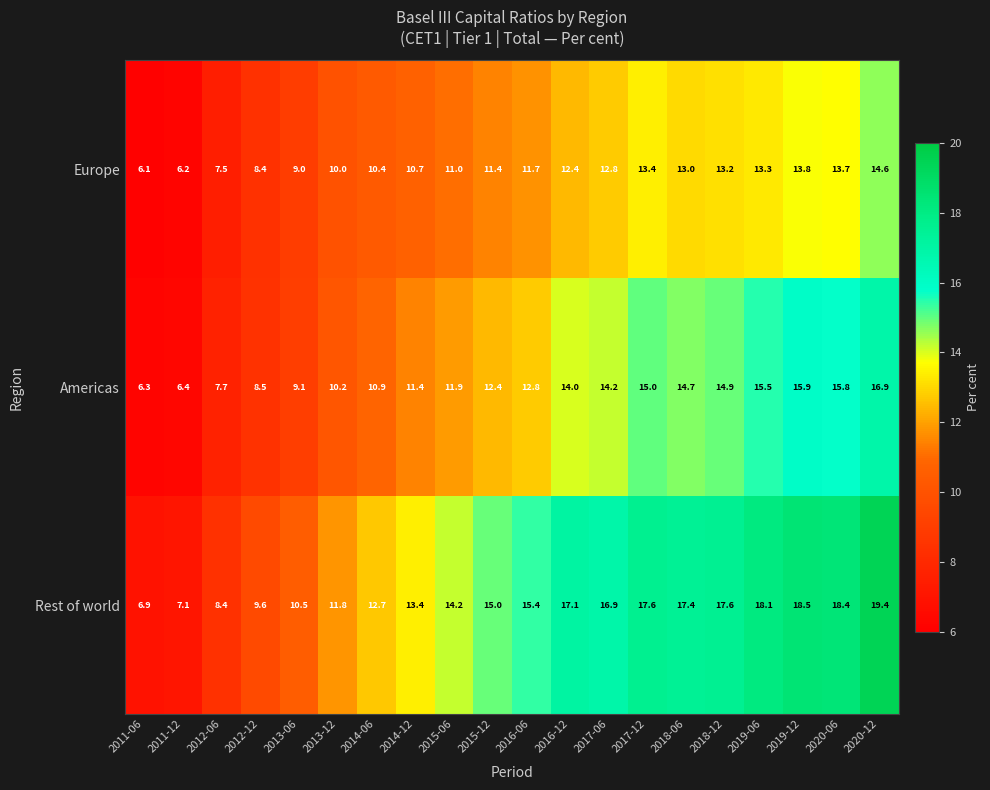

How many data points does each series have?

20